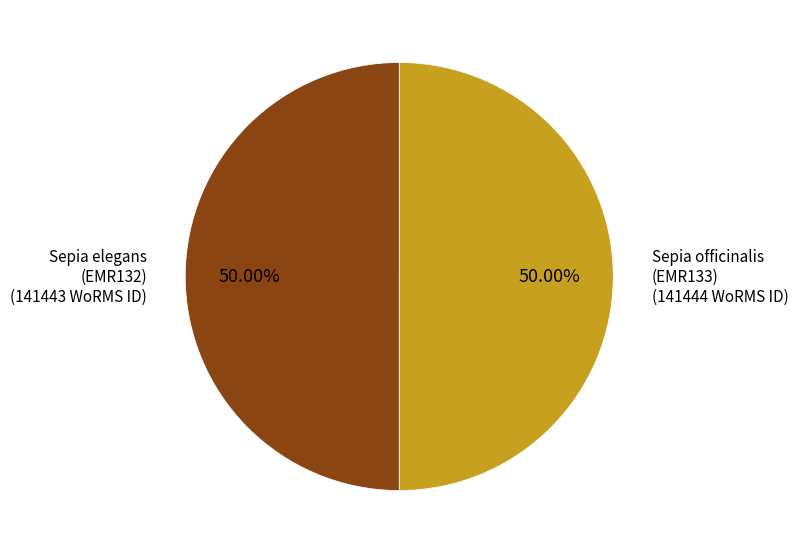

Count the number of slices in the pie.

2